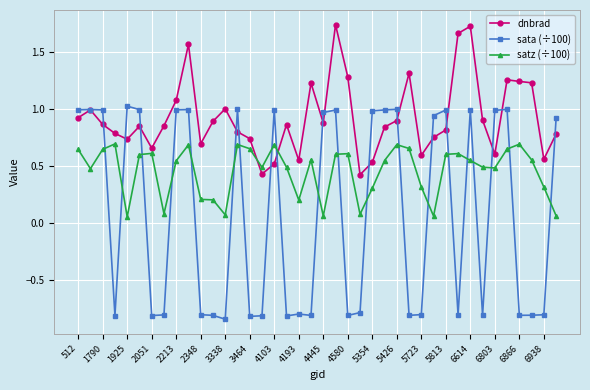

Which series has the largest total across all categories?

dnbrad